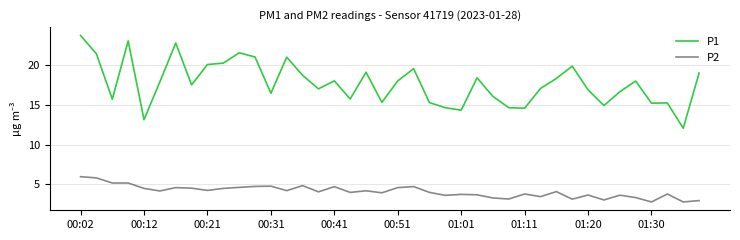

Rank the series by their average value, from highest to lowest.

P1, P2